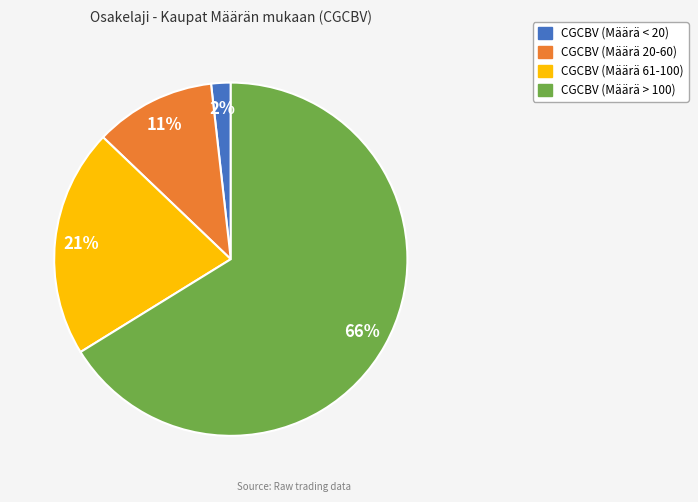

To the nearest percent, what is the difference between the largest and smallest slice percentages?

64%